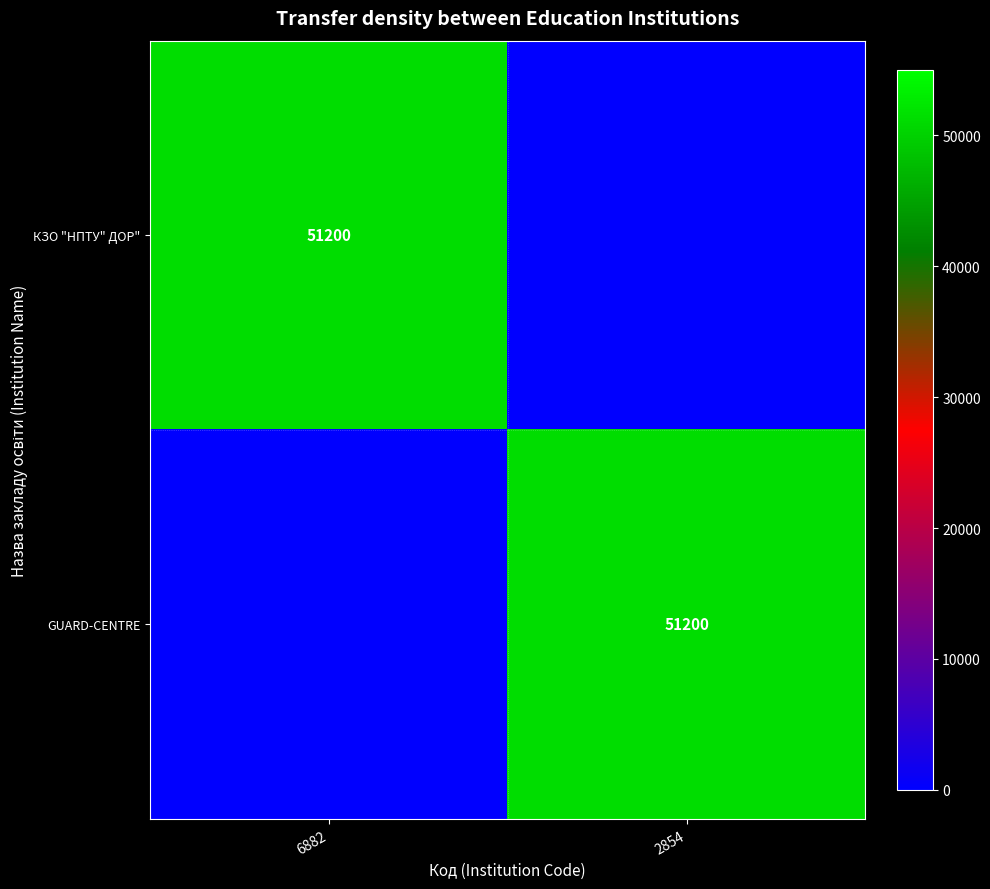

Is it true that КЗО "НПТУ" ДОР" equals 51200 at 6882?

True